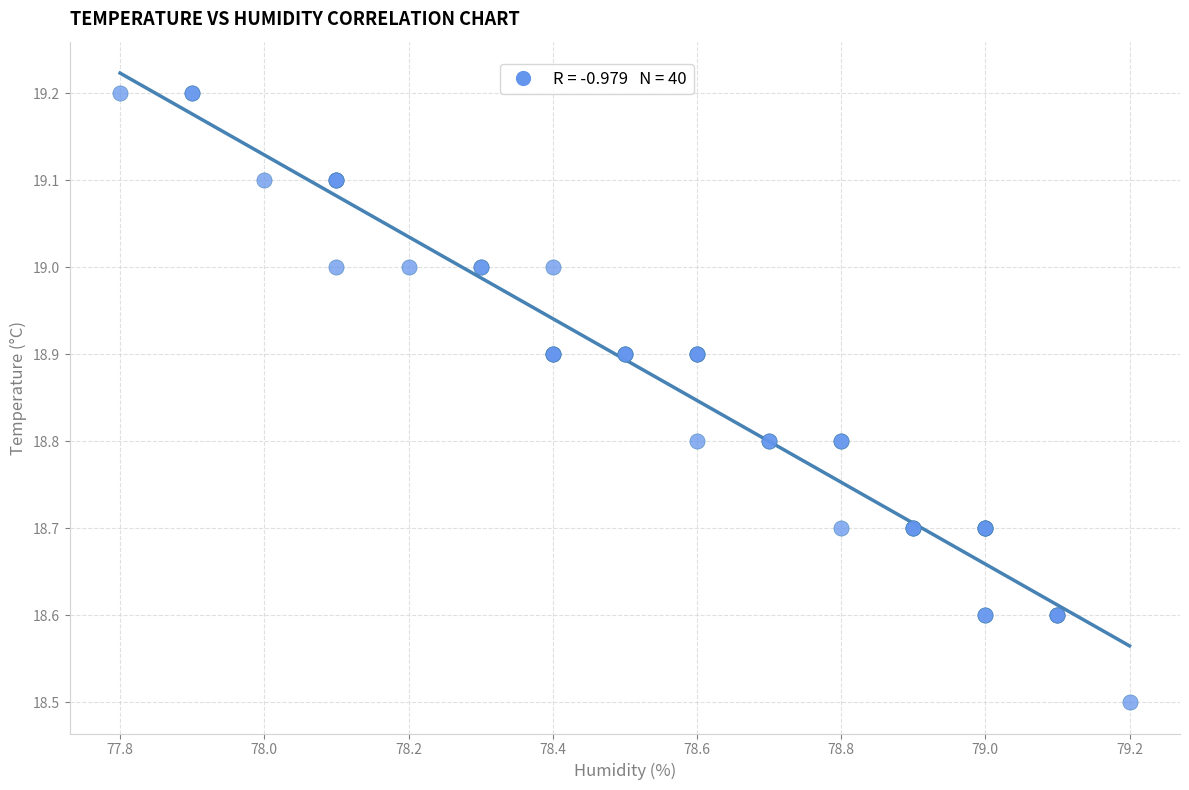

What Y value in the scatter plot is closest to 18?

18.5